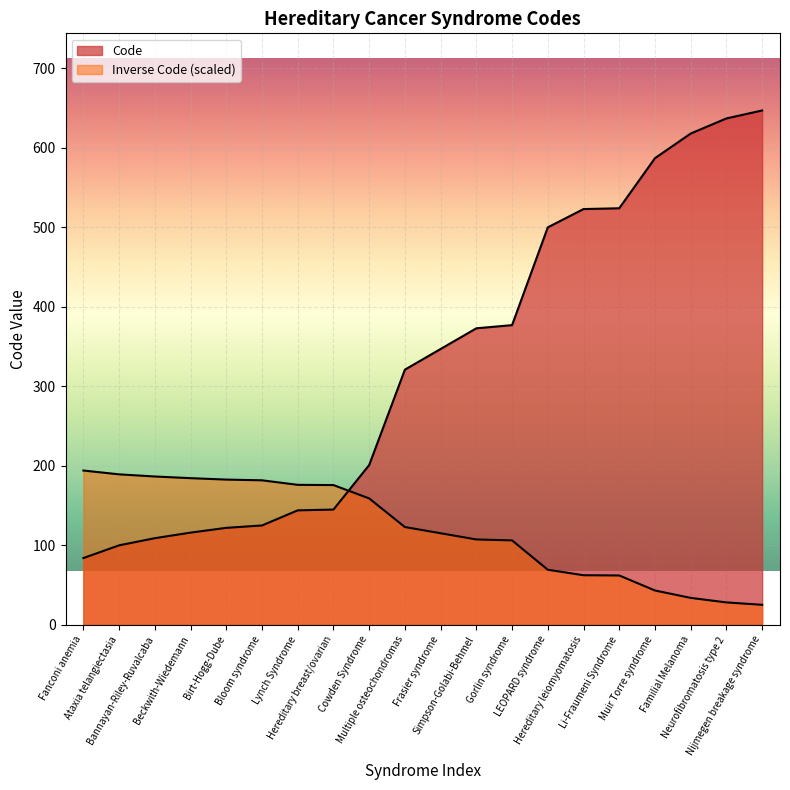

The value at Birt-Hogg-Dube is 122. True or false?

True